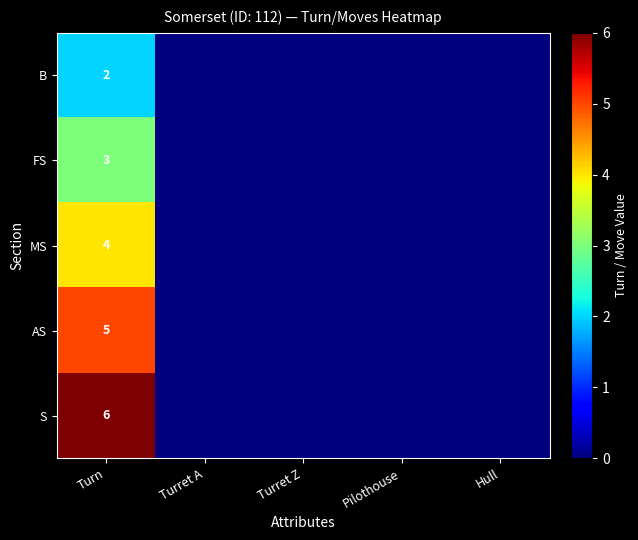

Is it true that B equals 1 at Turn?

False